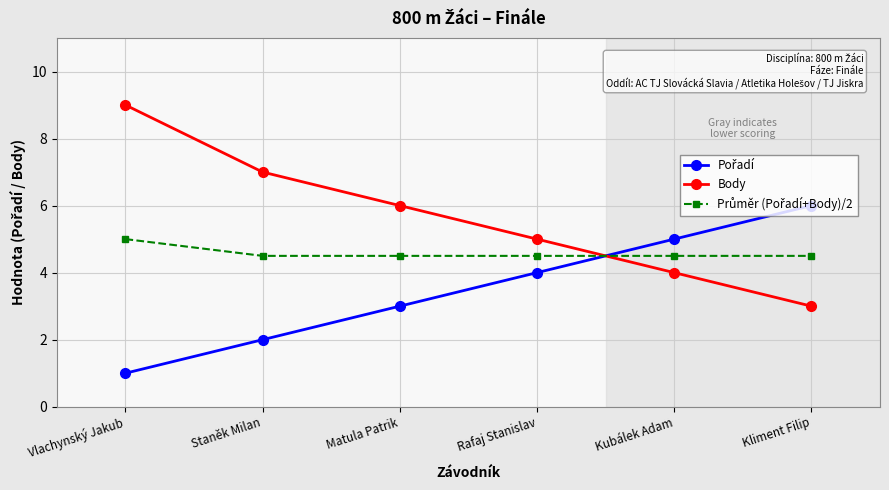

True or false: Body has a value of 6.1 at Kubálek Adam.

False